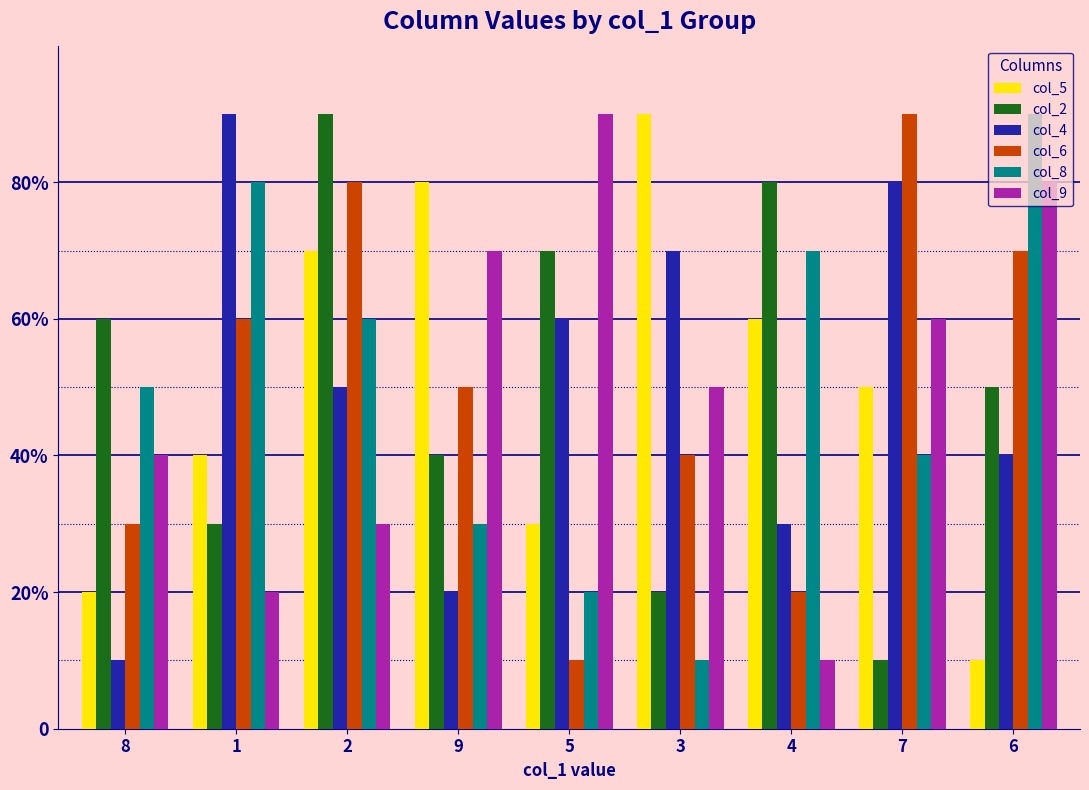

Does the chart contain stacked bars?

No